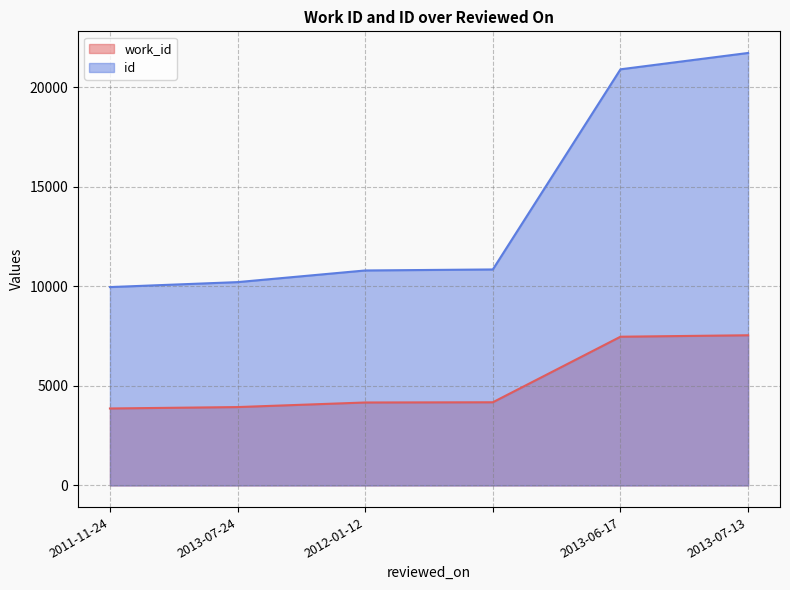

At which category is the sum across all series the highest?

2013-07-13